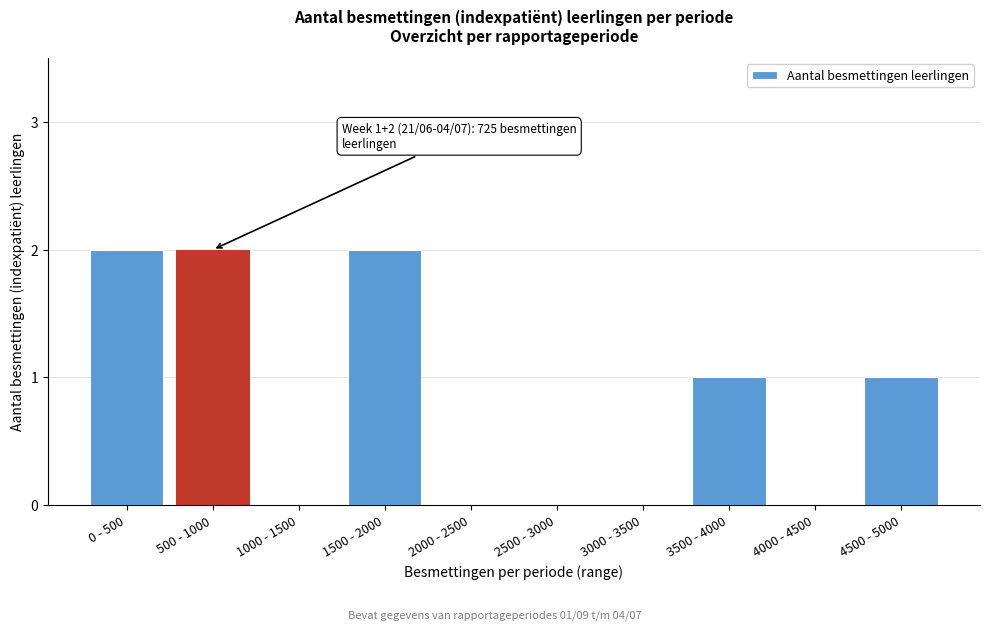

Reading left to right, transcribe all the data shown in this chart.

0 - 500=2	500 - 1000=2	1000 - 1500=0	1500 - 2000=2	2000 - 2500=0	2500 - 3000=0	3000 - 3500=0	3500 - 4000=1	4000 - 4500=0	4500 - 5000=1